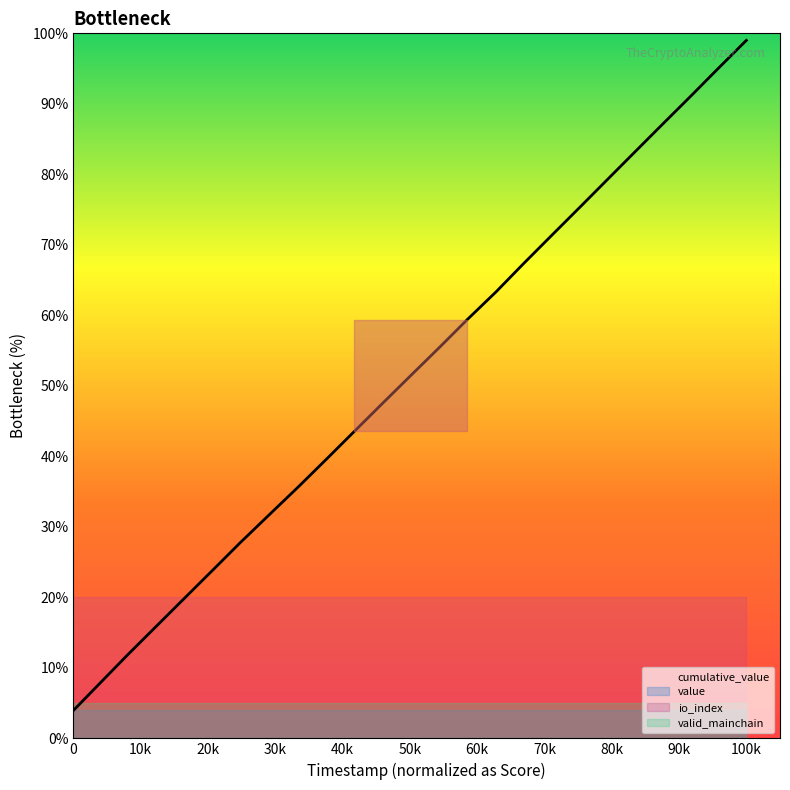

What is the greatest value displayed?

99.0